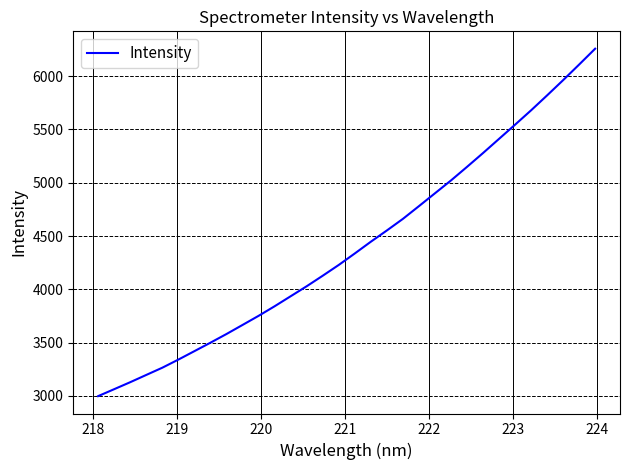

What is the maximum value shown in the chart?

6257.1